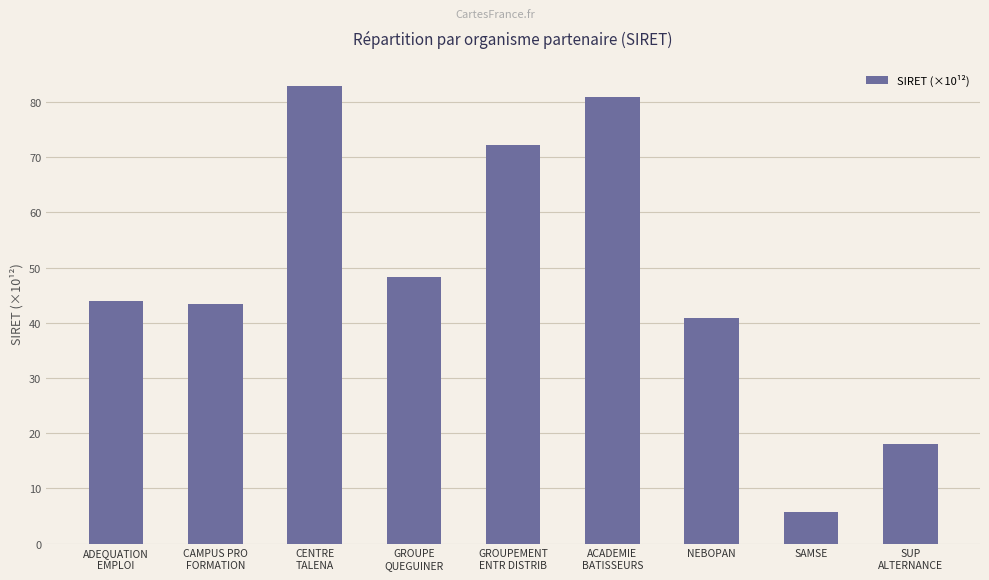

What is the value of the 5th bar from the left?

72.3